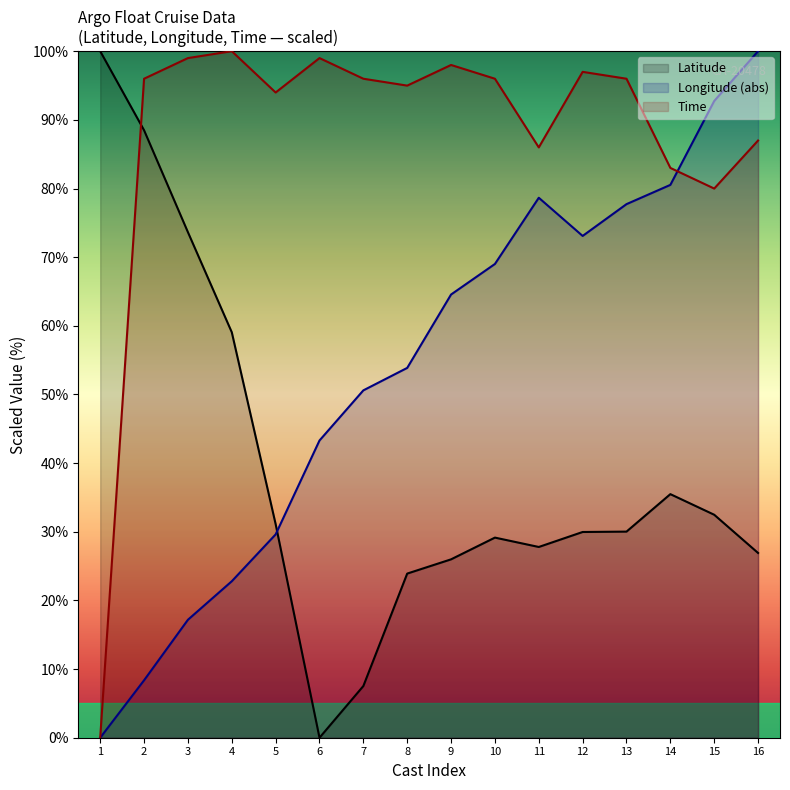

How many interior local peaks does the Latitude series have?

2